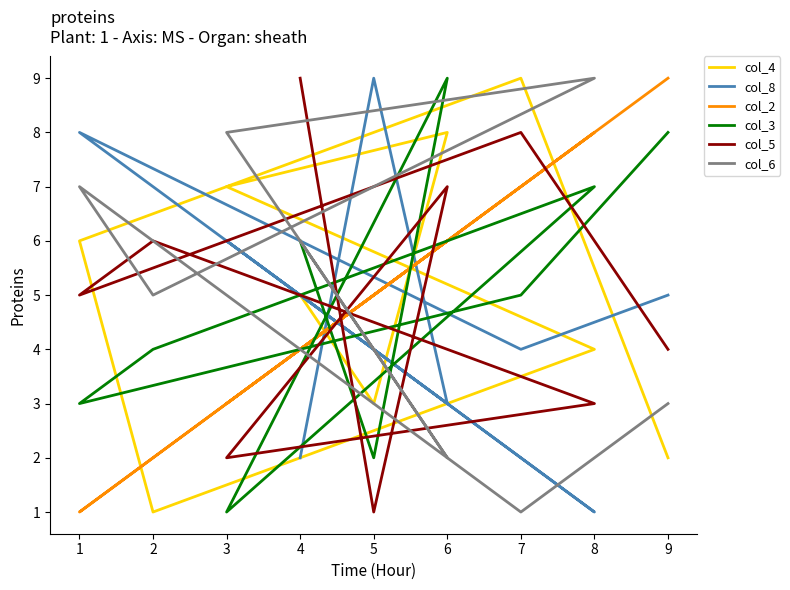

Rank the series by their maximum value, from highest to lowest.

col_4, col_8, col_2, col_3, col_5, col_6